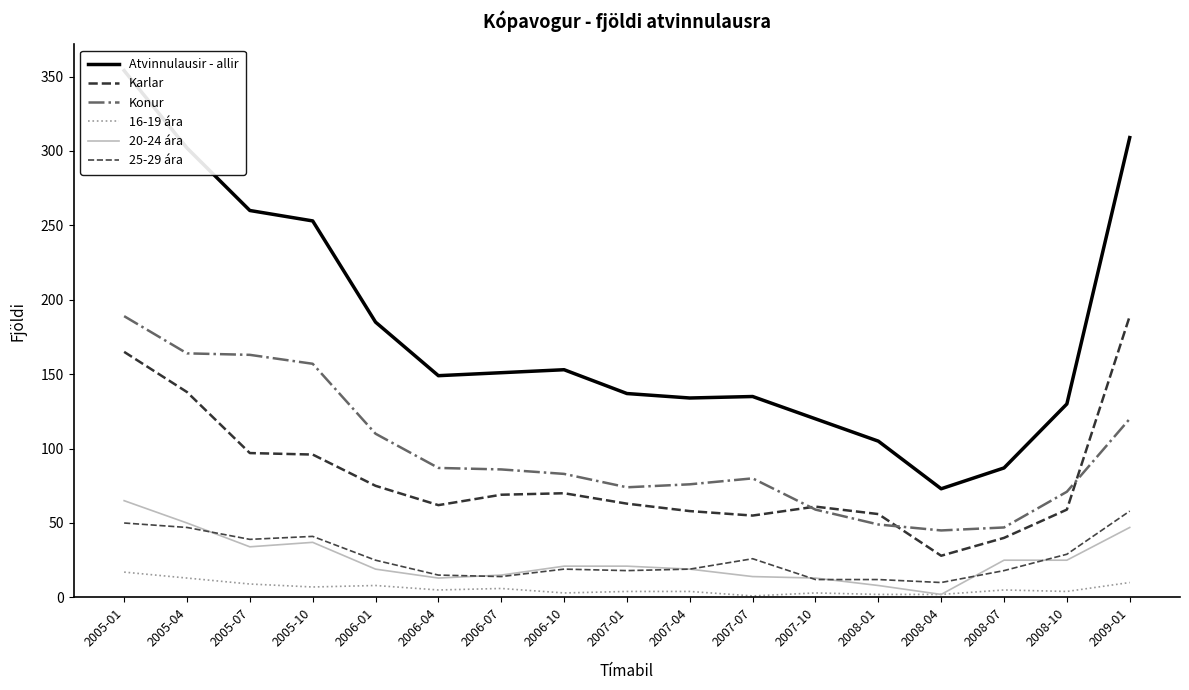

Which series has the largest range (max minus min)?

Atvinnulausir - allir